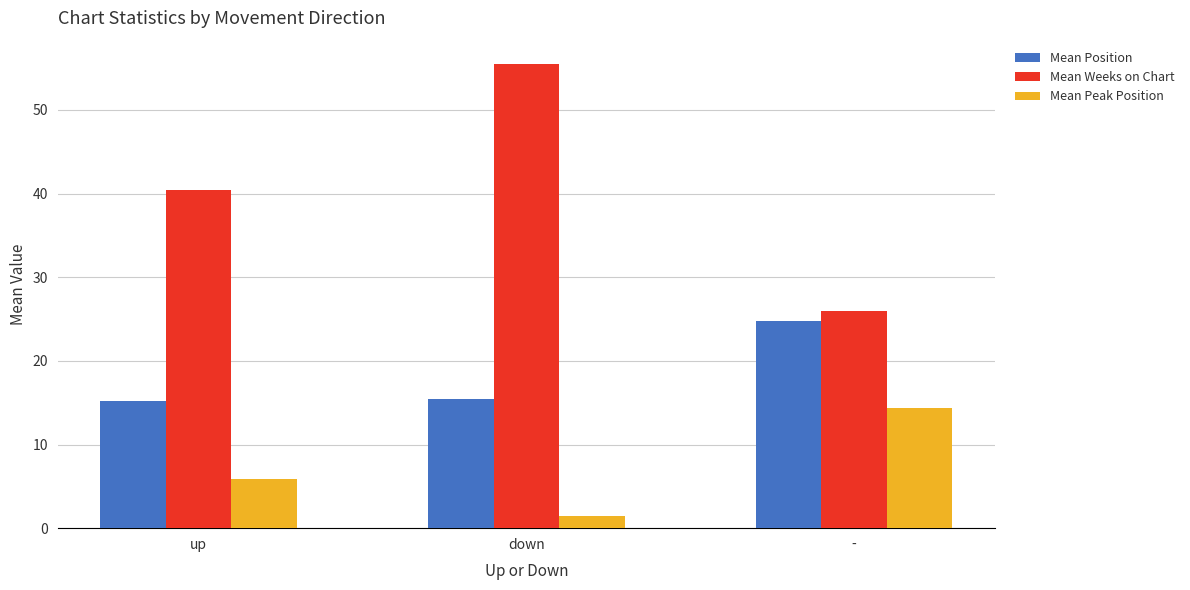

What is the average value of the Mean Weeks on Chart series?

40.6